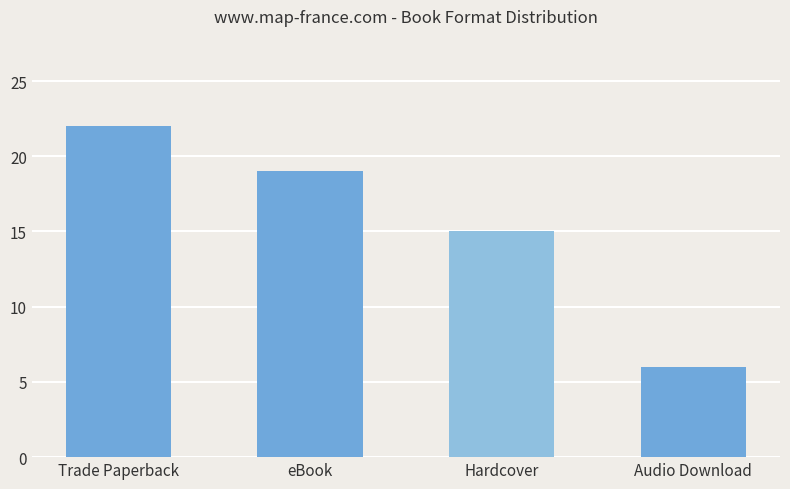

Rank the categories by value from highest to lowest.

Trade Paperback, eBook, Hardcover, Audio Download